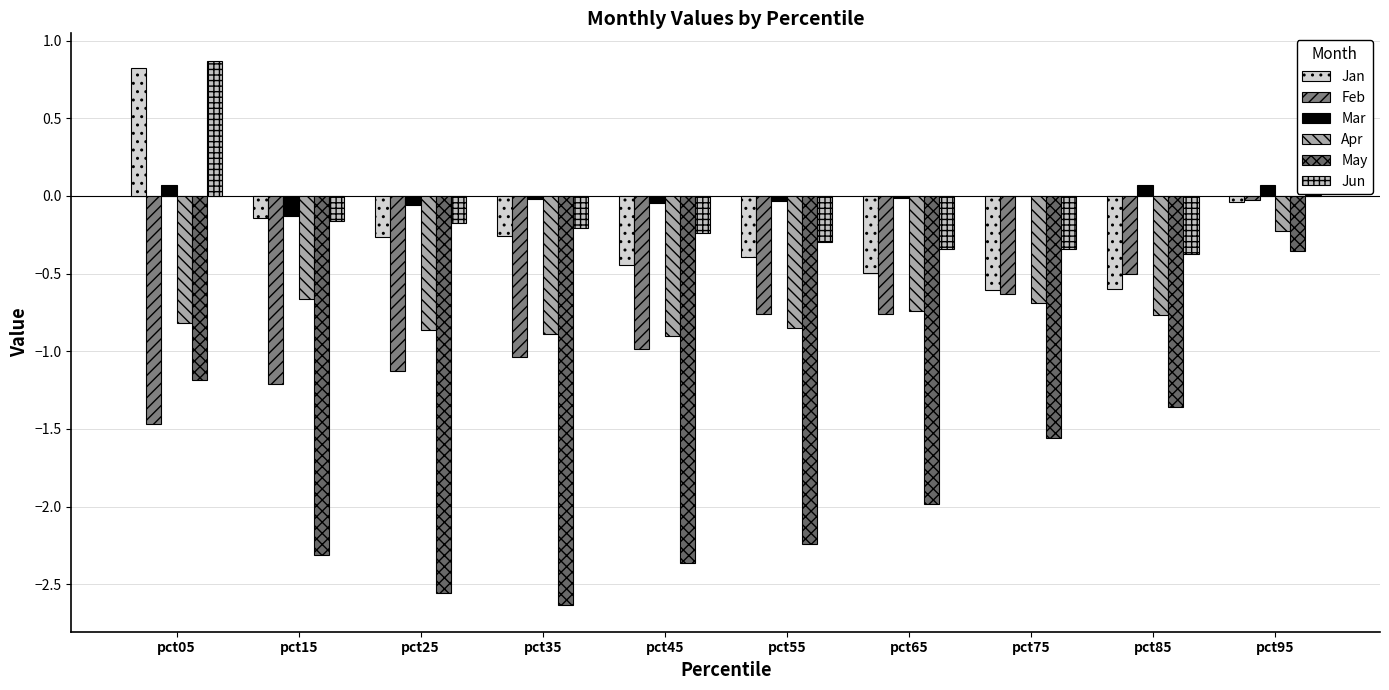

At which label does Jun reach its minimum?

pct85